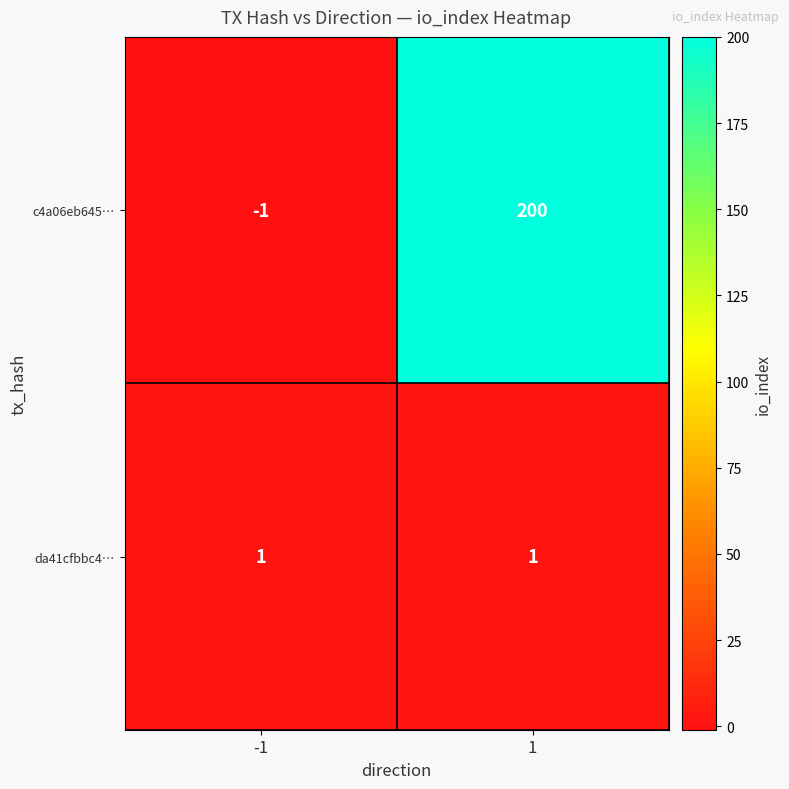

Which category has the highest value across all series?

1